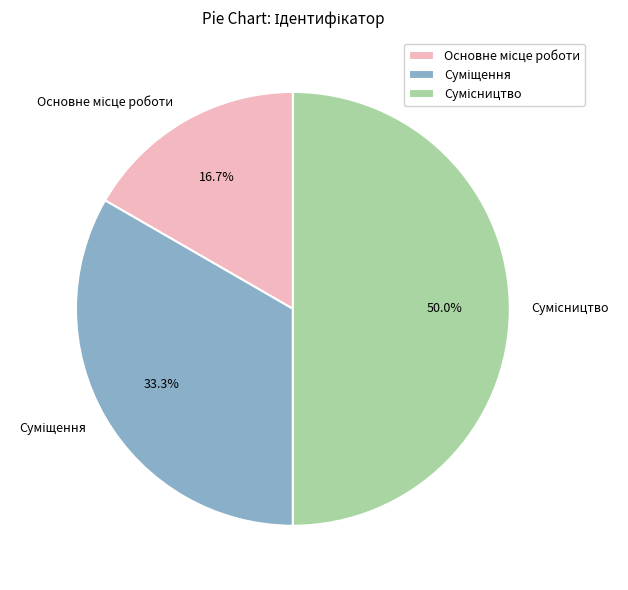

True or false: Основне місце роботи accounts for 29% of the total.

False